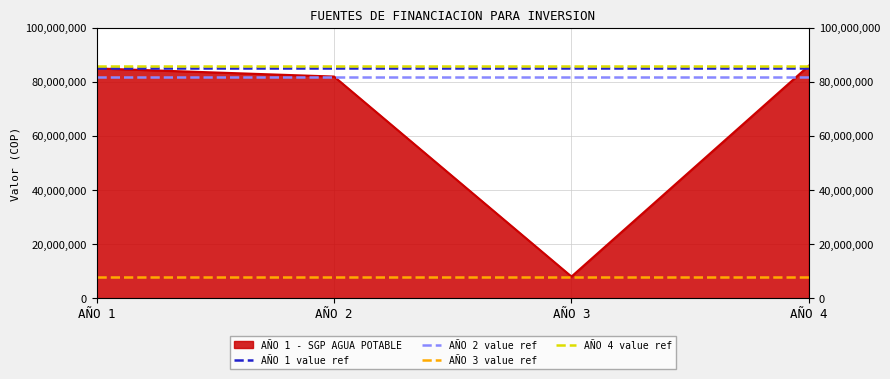

What is the minimum value shown in the chart?

8000000